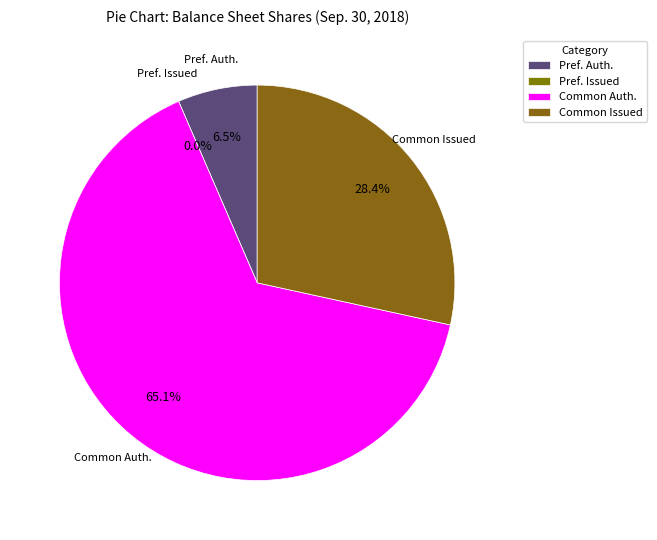

Is there any slice that represents more than half of the pie?

Yes